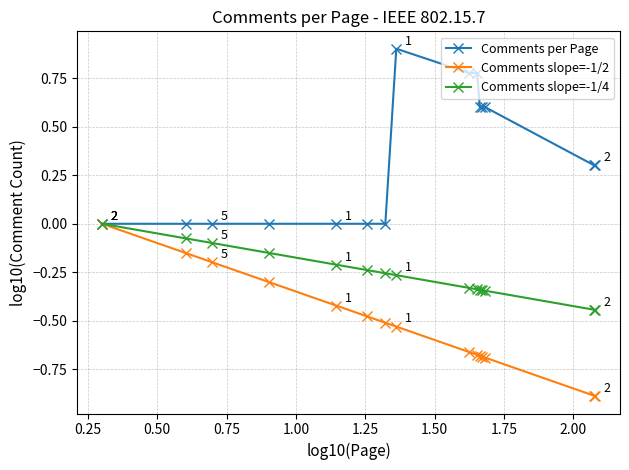

What is the sum of all Comments slope=-1/2 values?

-7.8